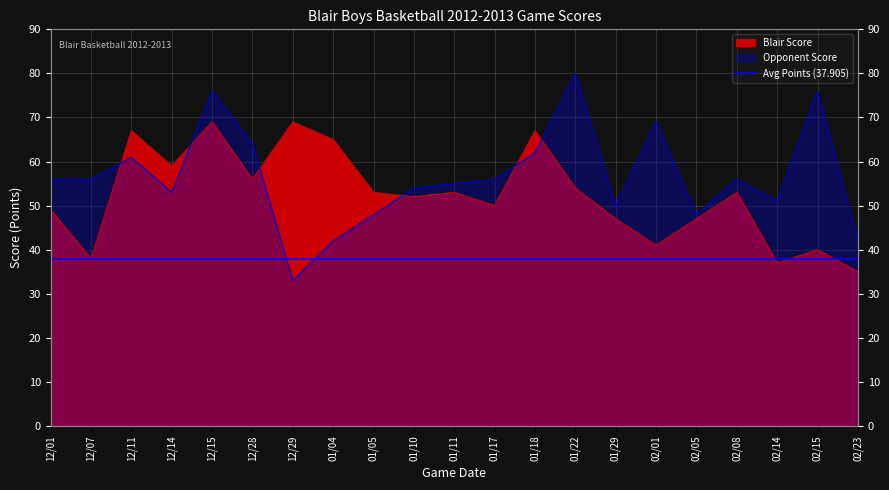

After their last crossing, which series has the higher values: Blair Score or Opponent Score?

Opponent Score